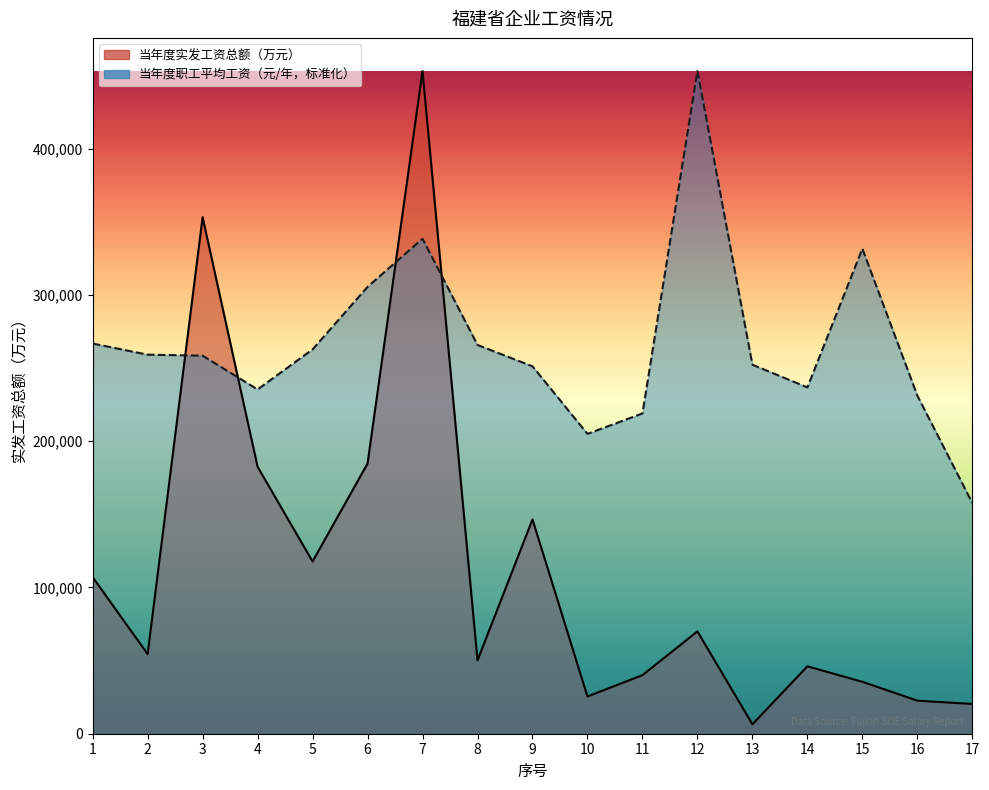

Reading right to left, what are all the values shown in this chart?

当年度实发工资总额（万元）: 17=20355.0	16=22603.0	15=35520.0	14=46106.0	13=6438.0	12=69994.5	11=40036.0	10=25463.0	9=146538.5	8=50153.0	7=453164.6	6=184741.4	5=117779.3	4=182558.9	3=353198.0	2=54470.3	1=107066.0
当年度职工平均工资（元/年）: 17=157775.6	16=231207.6	15=331677.9	14=236830.1	13=252339.7	12=453164.6	11=219006.6	10=205042.5	9=251237.7	8=265849.2	7=338487.8	6=305551.4	5=262807.9	4=235411.4	3=258518.7	2=259207.4	1=266796.8